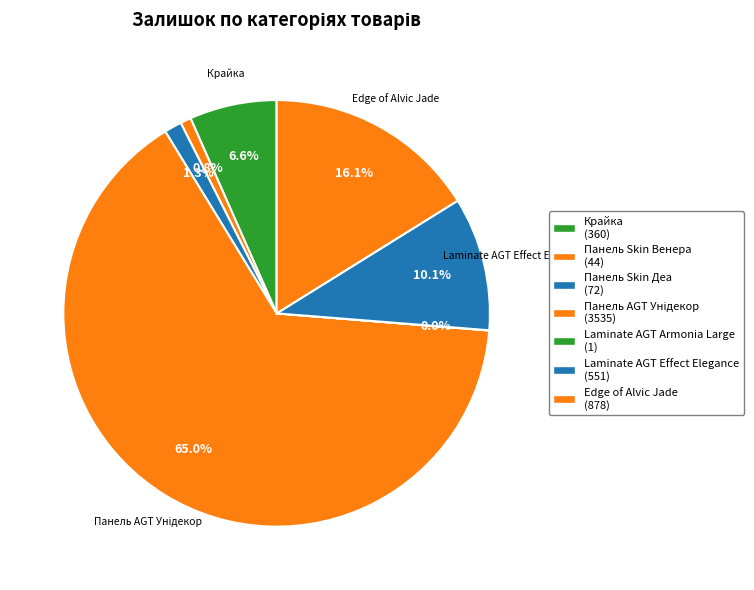

What is the change in value from Laminate AGT Armonia Large to Edge of Alvic Jade?

+877